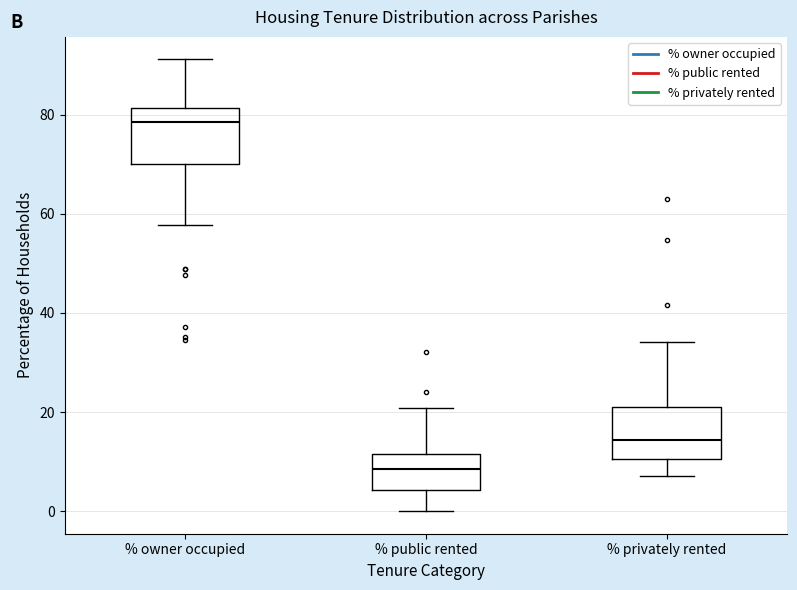

Reading left to right, read every box against the y-axis: the position of its median line, the range the box covers, and the ends of its whiskers. The values are not printed on the chart, so give them approximately, as read against the axis.

% owner occupied: median 78, box 70 to 82, whiskers 58 to 92
% public rented: median 8, box 4 to 12, whiskers 0 to 20
% privately rented: median 14, box 10 to 22, whiskers 8 to 34